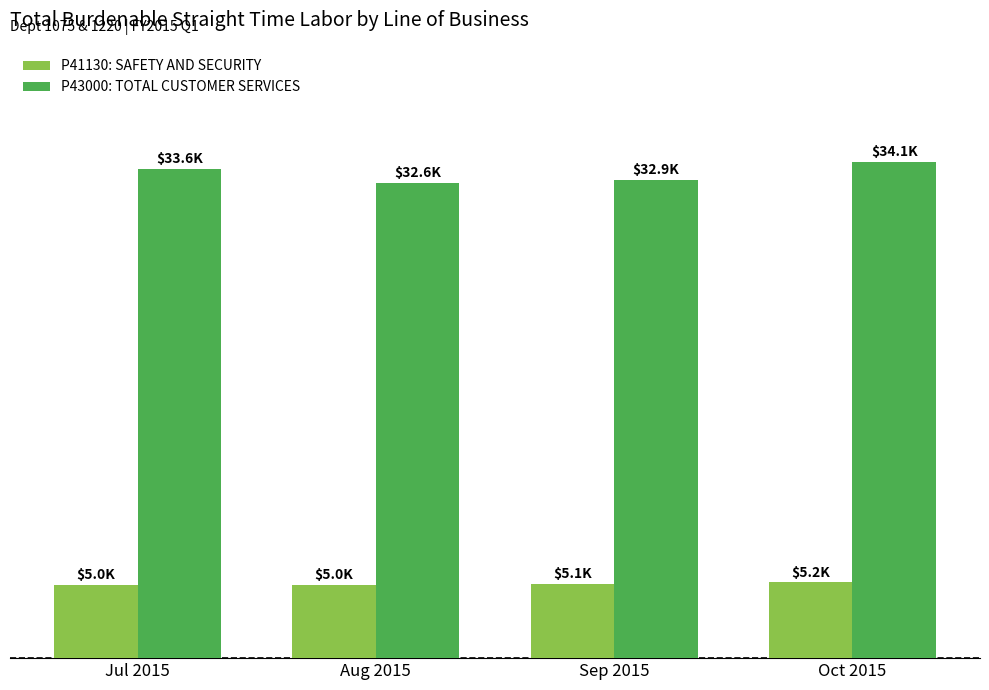

What is the minimum value shown in the chart?

5012.1